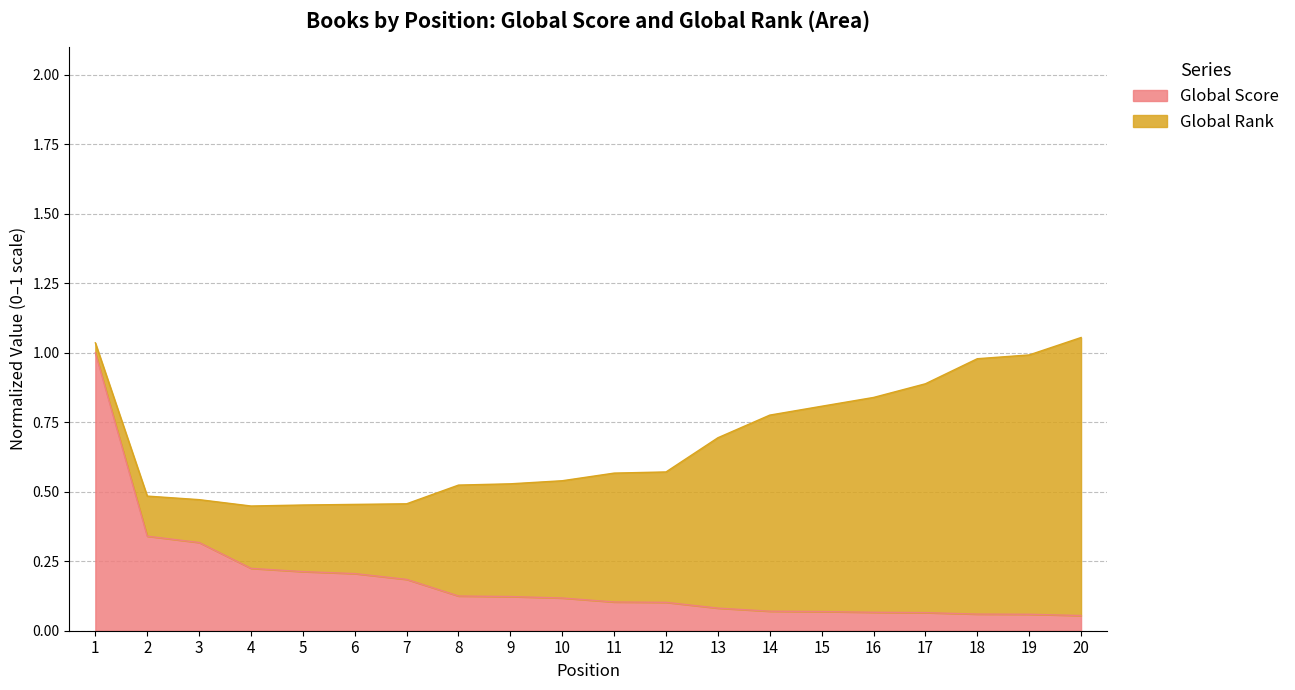

What is the change in value from 9 to 15?

-0.1